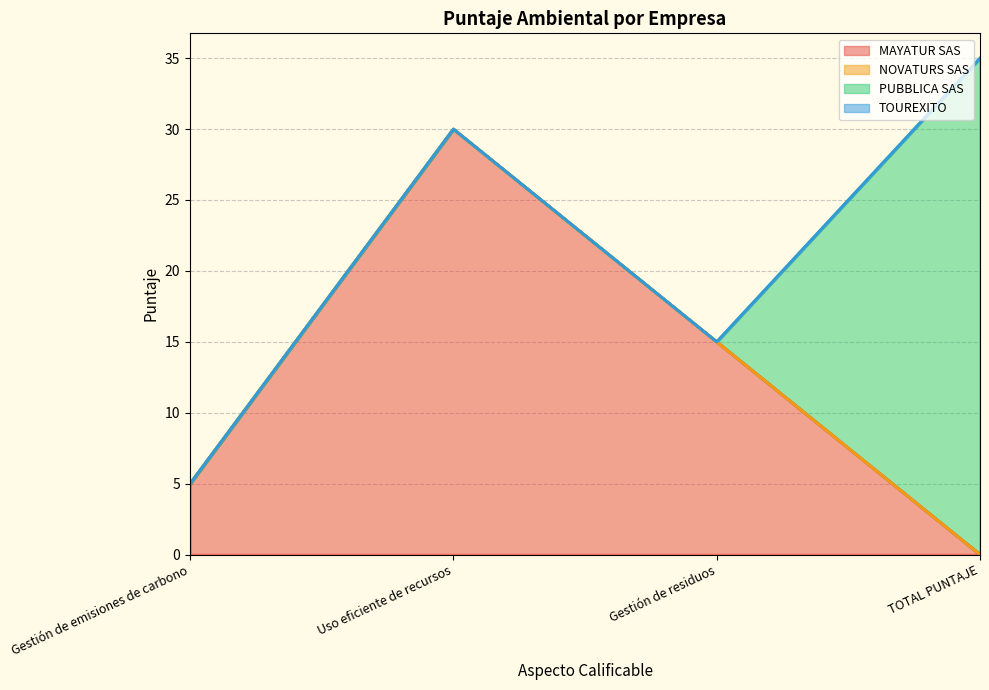

True or false: NOVATURS SAS and MAYATUR SAS cross at least once.

False